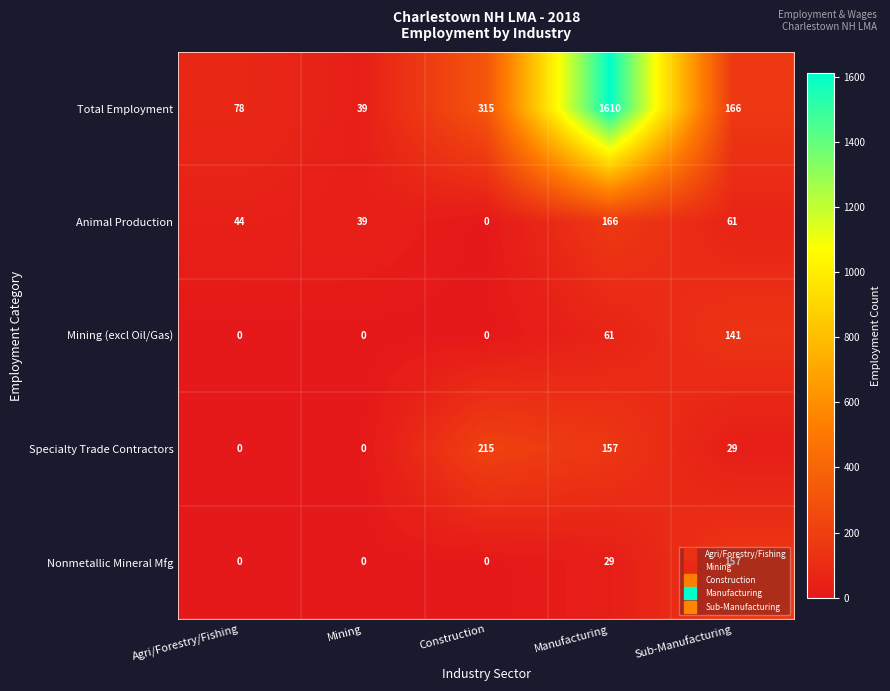

Which series has the widest spread of values?

Total Employment